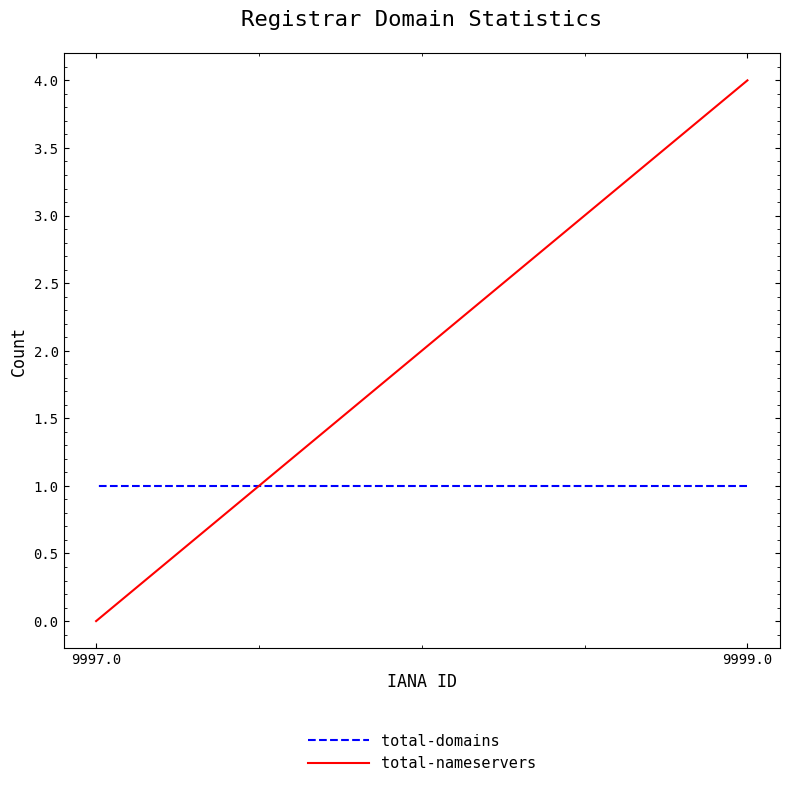

Which label corresponds to the largest value in the chart?

9999.0